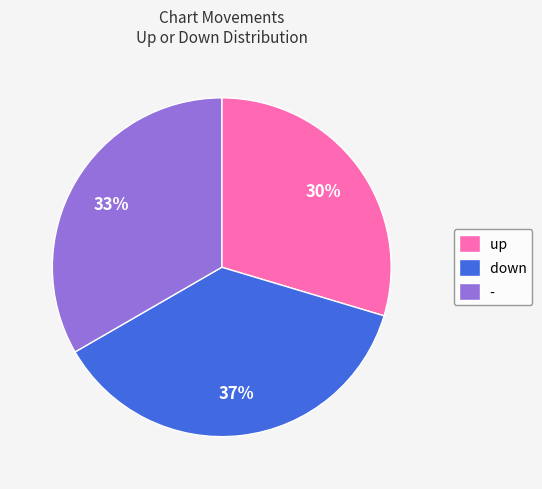

What is the ratio of the value at - to the value at up?

1.1